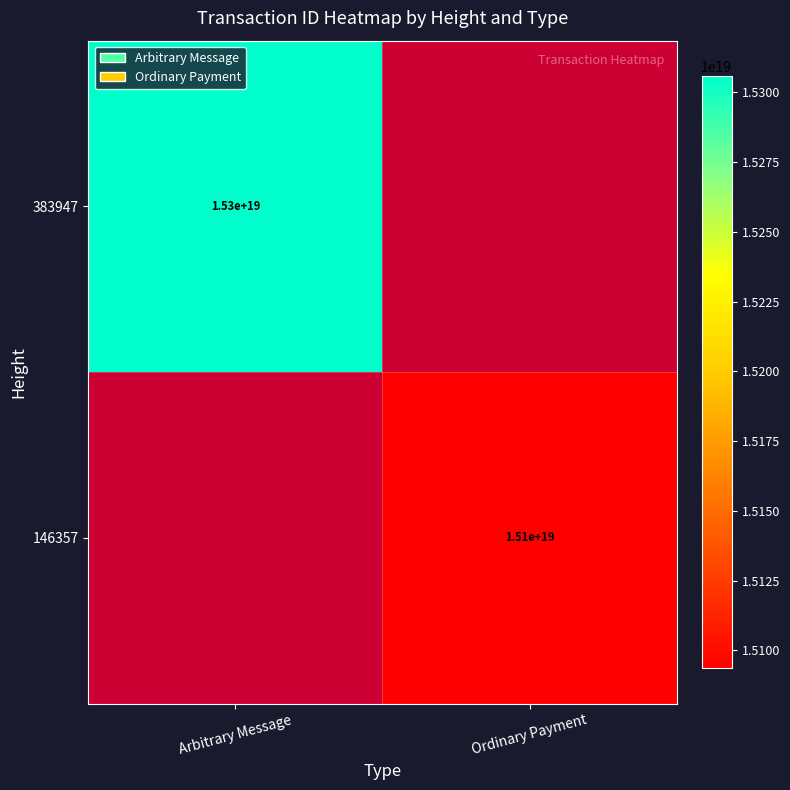

Between Ordinary Payment and Arbitrary Message, which is larger?

Arbitrary Message